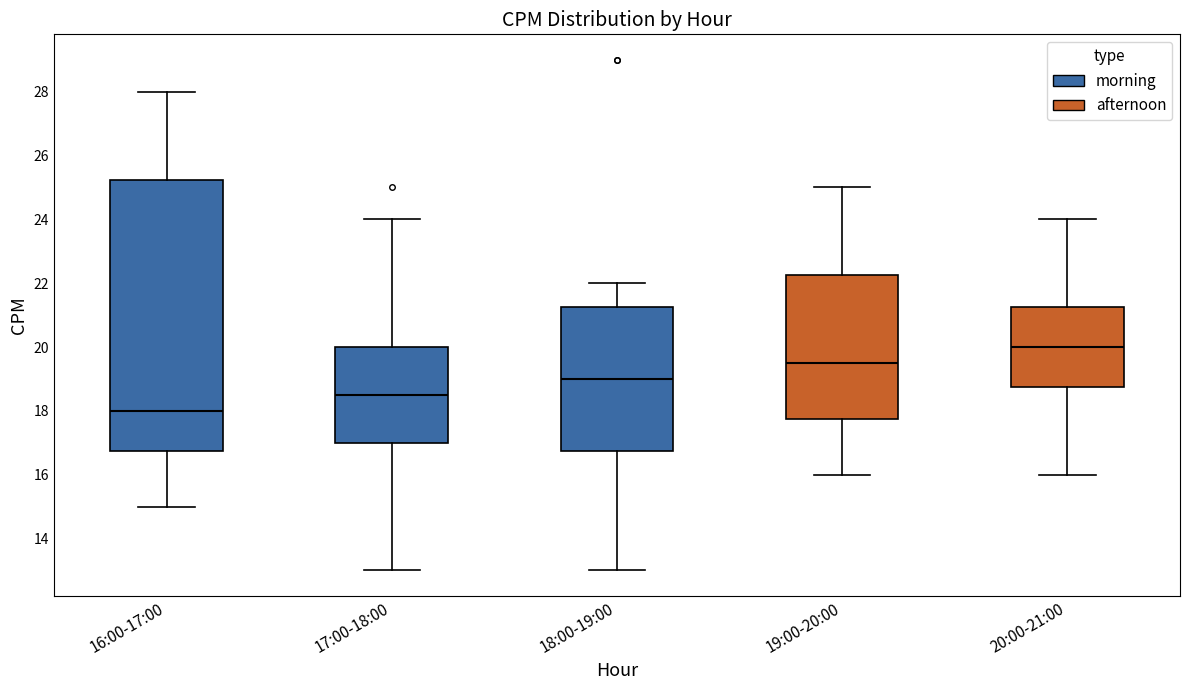

Which box is the tallest, from its lower edge to its upper edge?

16:00-17:00